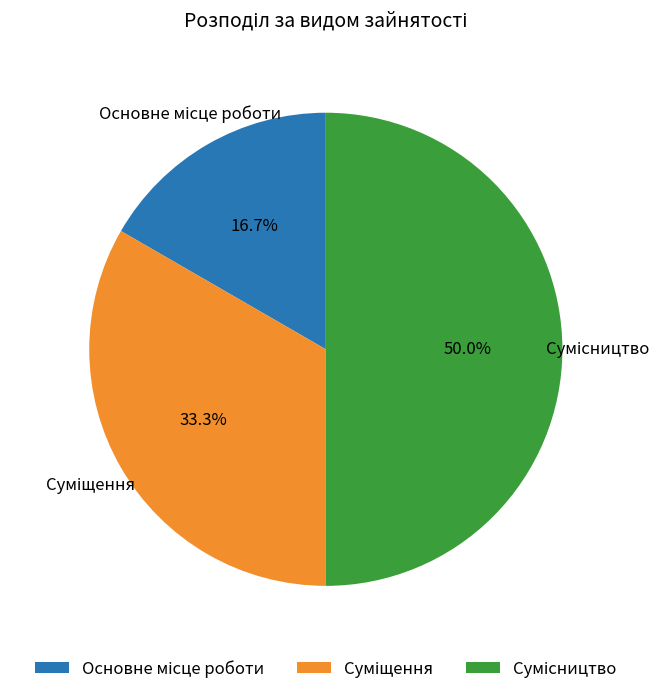

To the nearest percent, what is the average slice percentage?

33%